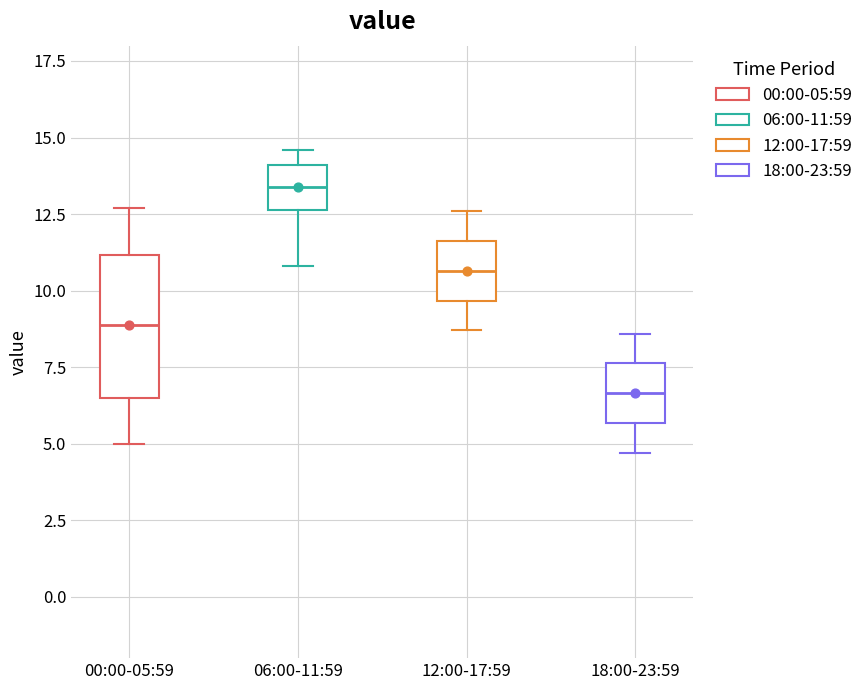

Reading left to right, read every box against the y-axis: the position of its median line, the range the box covers, and the ends of its whiskers. The values are not printed on the chart, so give them approximately, as read against the axis.

00:00-05:59: median 9.0, box 6.5 to 11.0, whiskers 5.0 to 12.5
06:00-11:59: median 13.5, box 12.5 to 14.0, whiskers 11.0 to 14.5
12:00-17:59: median 10.5, box 9.5 to 11.5, whiskers 8.5 to 12.5
18:00-23:59: median 6.5, box 5.5 to 7.5, whiskers 4.5 to 8.5